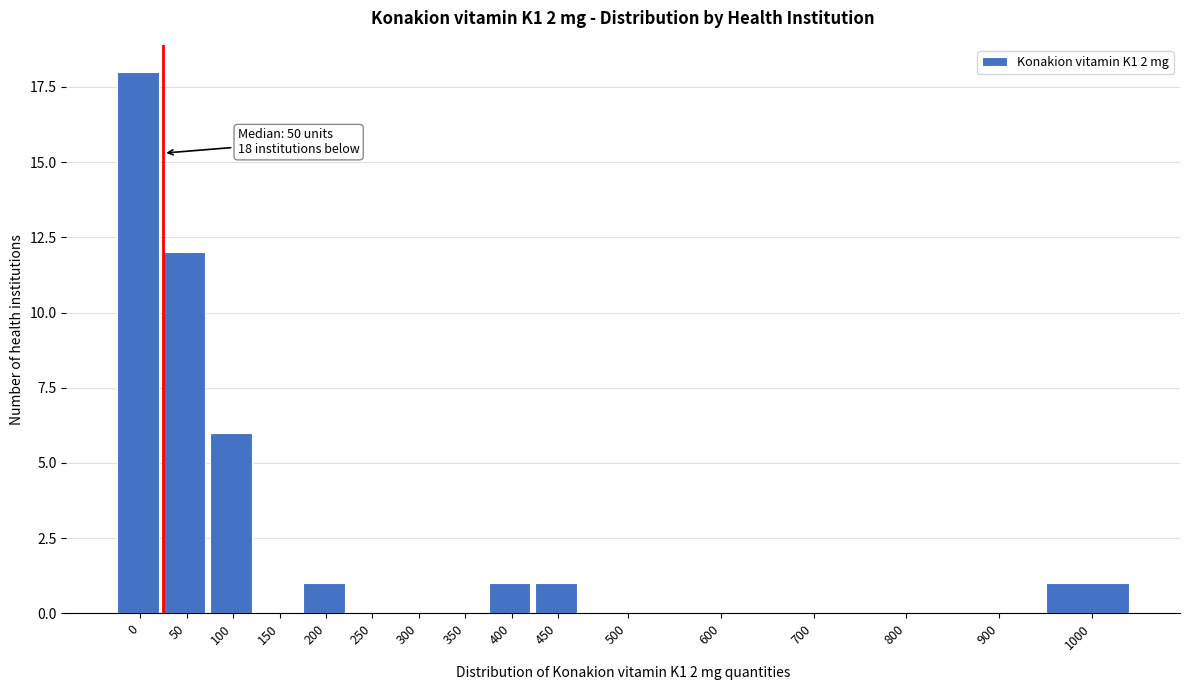

Reading left to right, what are all the values shown in this chart?

0=18	50=12	100=6	150=0	200=1	250=0	300=0	350=0	400=1	450=1	500=0	600=0	700=0	800=0	900=0	1000=1